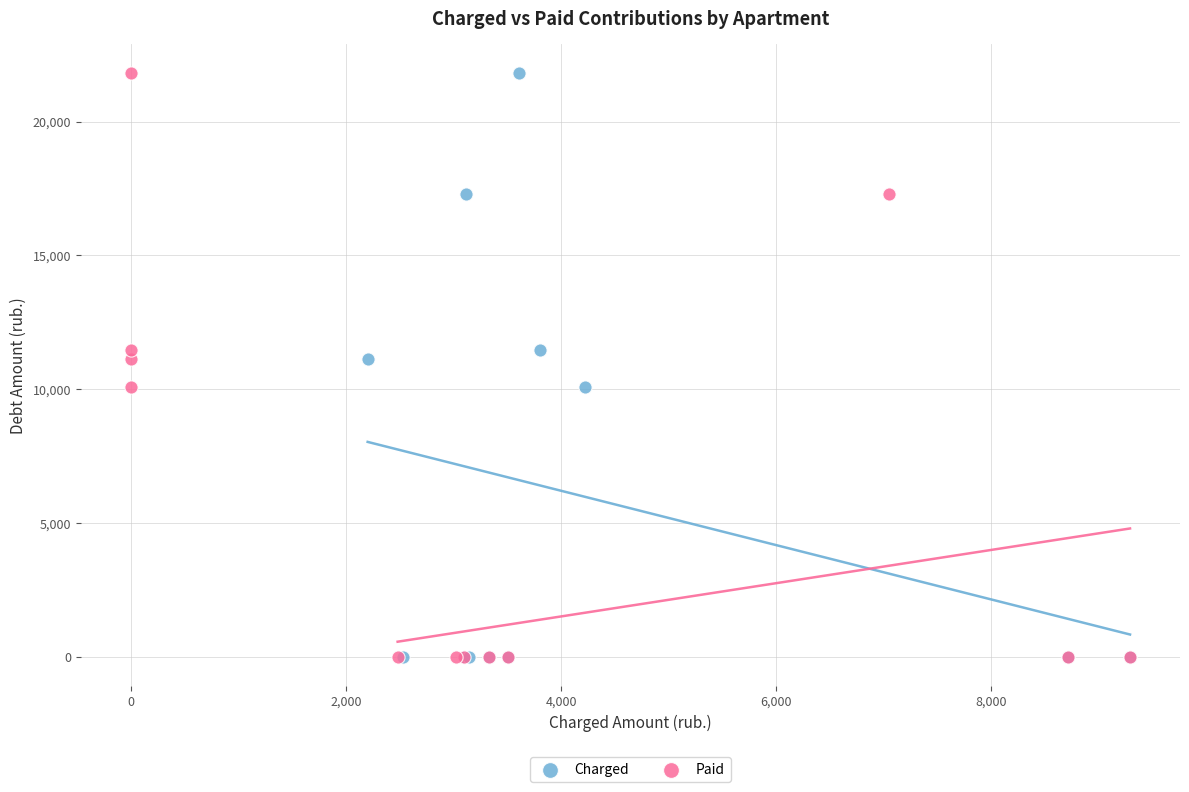

What are all the series names shown in the legend?

Charged, Paid